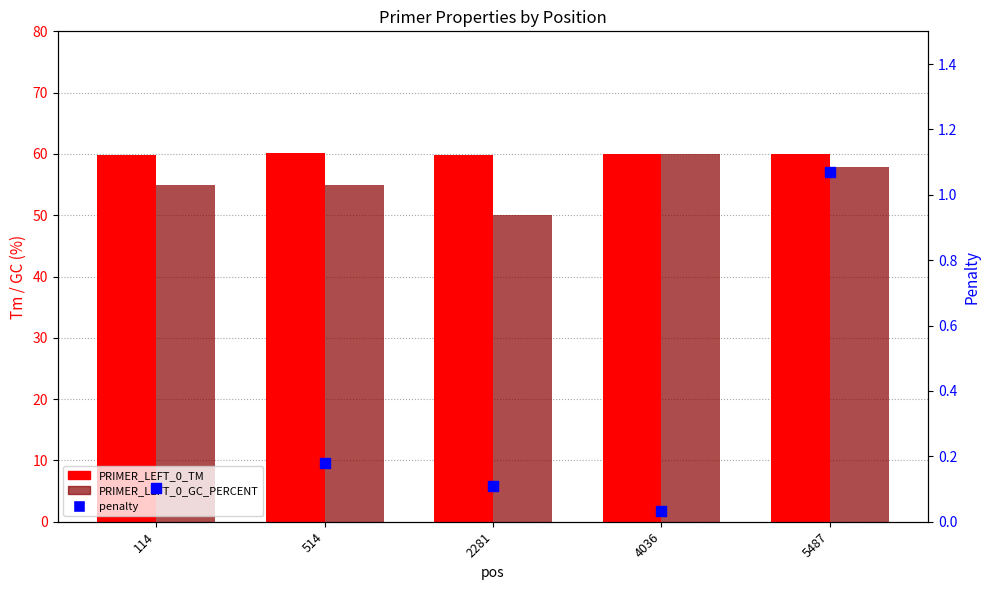

What are all the series names shown in the legend?

PRIMER_LEFT_0_TM, PRIMER_LEFT_0_GC_PERCENT, penalty